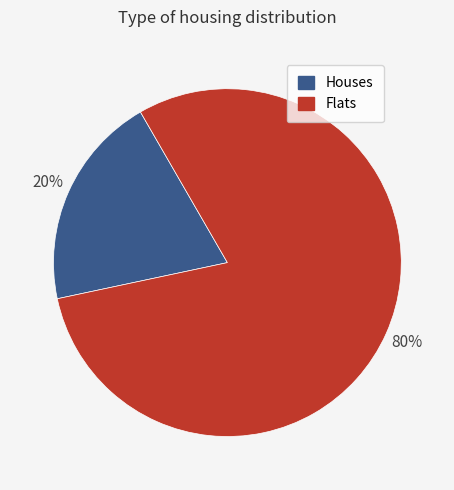

To the nearest percent, what is the average slice percentage?

50%